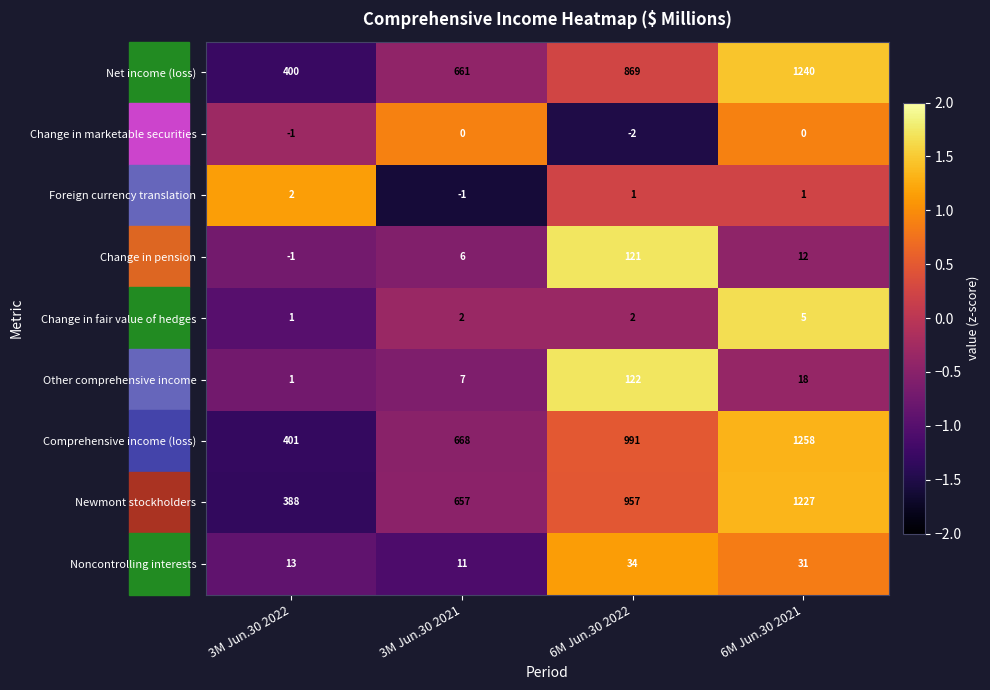

At which category is the sum across all series the highest?

6M Jun.30 2021